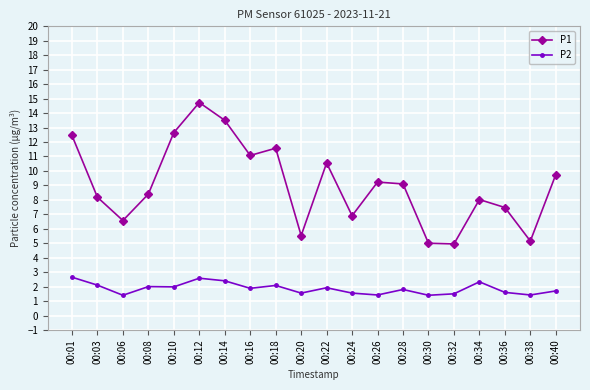

What value does the P2 series have at 00:28?

1.8